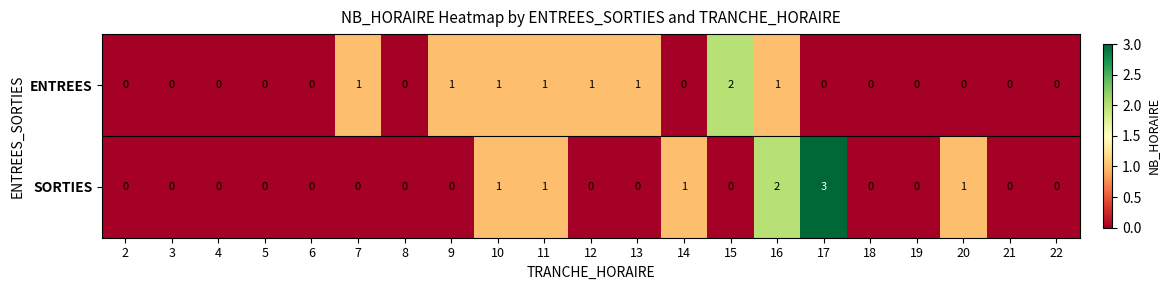

Rank the series at 9 from highest to lowest value.

ENTREES, SORTIES